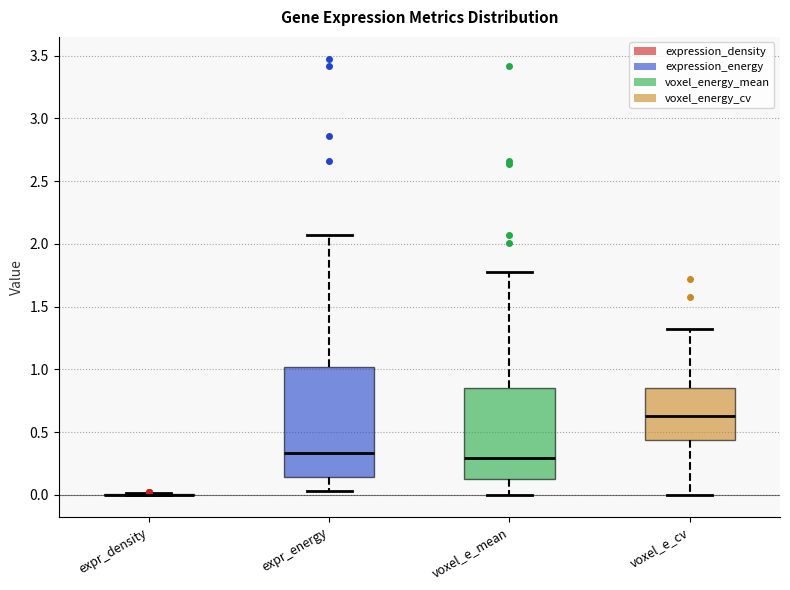

Reading left to right, transcribe this box plot: for each box, give where its median line is, the range the box spans, and where its two whiskers end, as read against the y-axis. The values are not printed on the chart, so give them approximately, as read against the axis.

expr_density: box collapsed to a line at 0.00, whiskers 0.00 to 0.00
expr_energy: median 0.35, box 0.15 to 1.00, whiskers 0.05 to 2.05
voxel_e_mean: median 0.30, box 0.15 to 0.85, whiskers 0.00 to 1.75
voxel_e_cv: median 0.65, box 0.45 to 0.85, whiskers 0.00 to 1.30